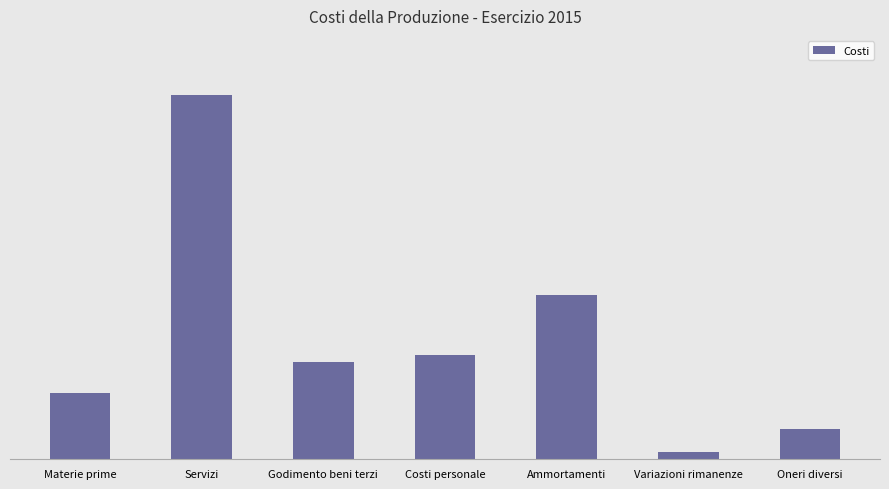

Does the chart contain any negative values?

No